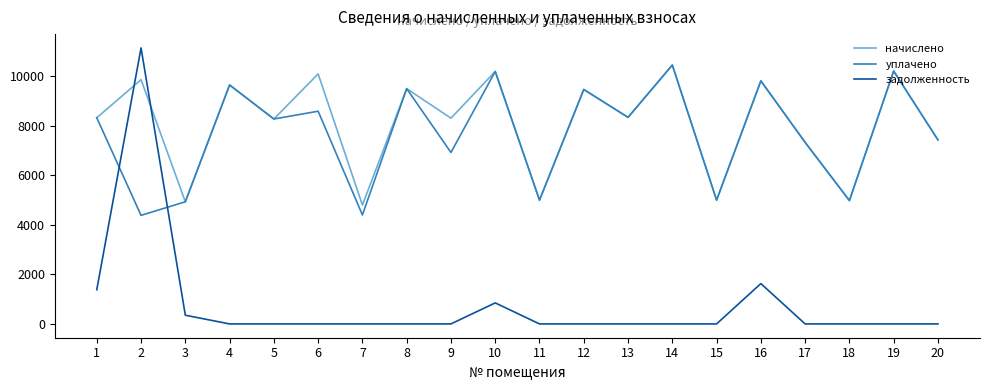

What is the sum of the начислено values at 15 and 14?

15460.7